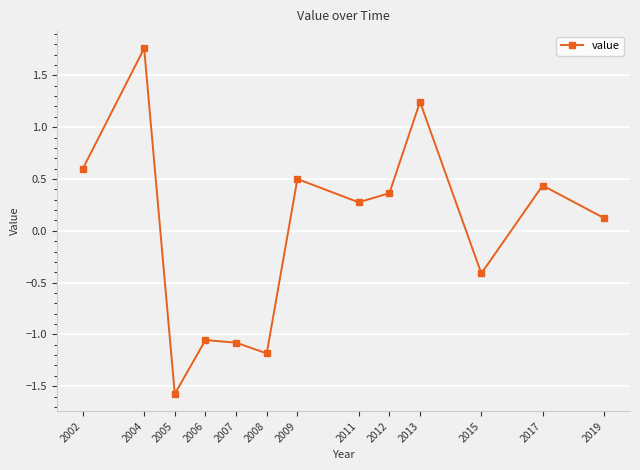

What is the difference between the values at 2006 and 2015?

0.6